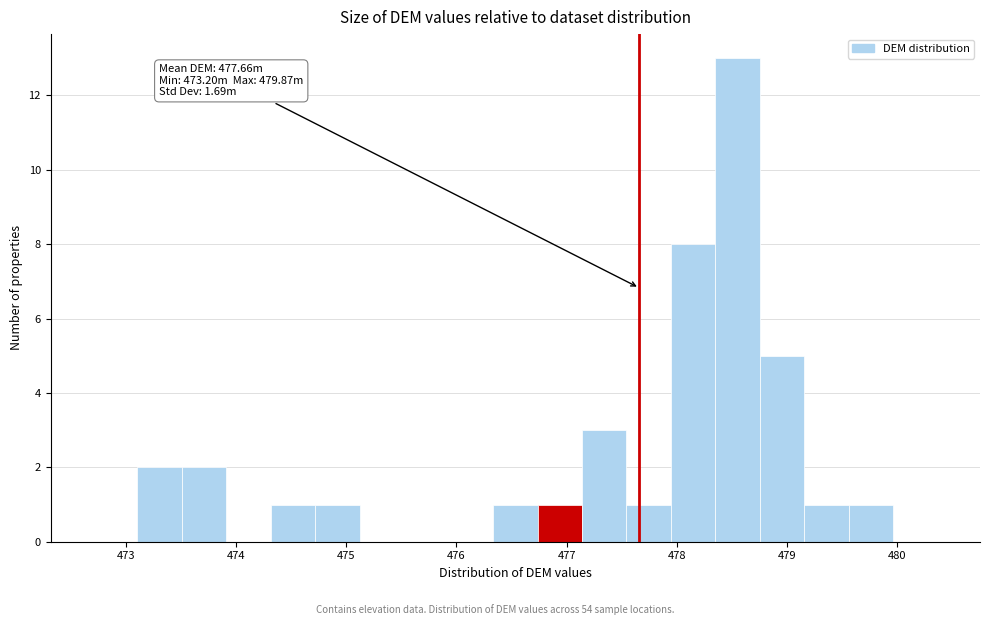

Which range on the x-axis has the tallest bar?

478.3 to 478.8